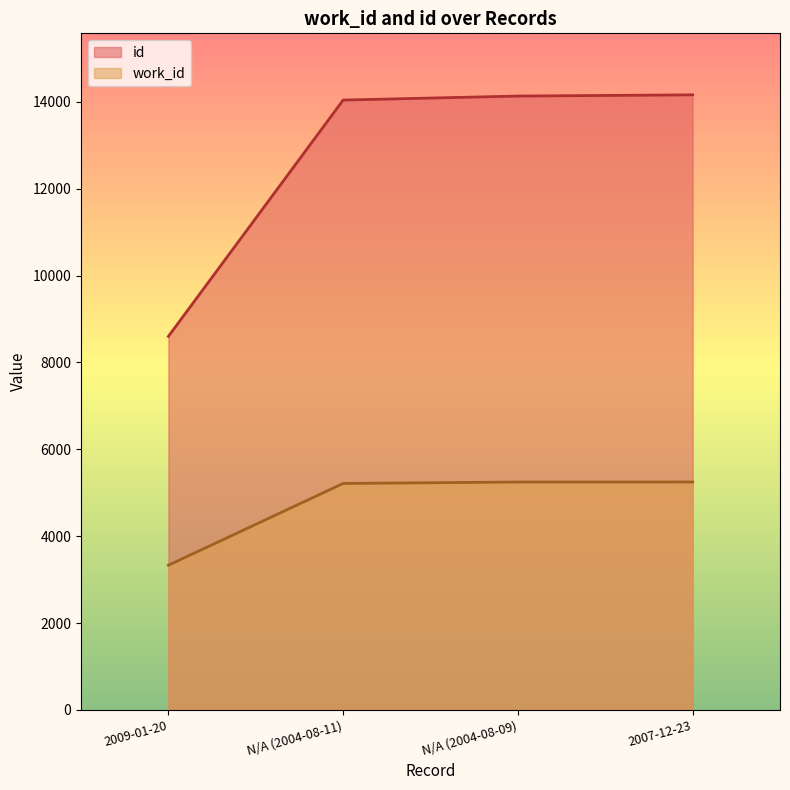

The id series shows 12708 at 2009-01-20. True or false?

False